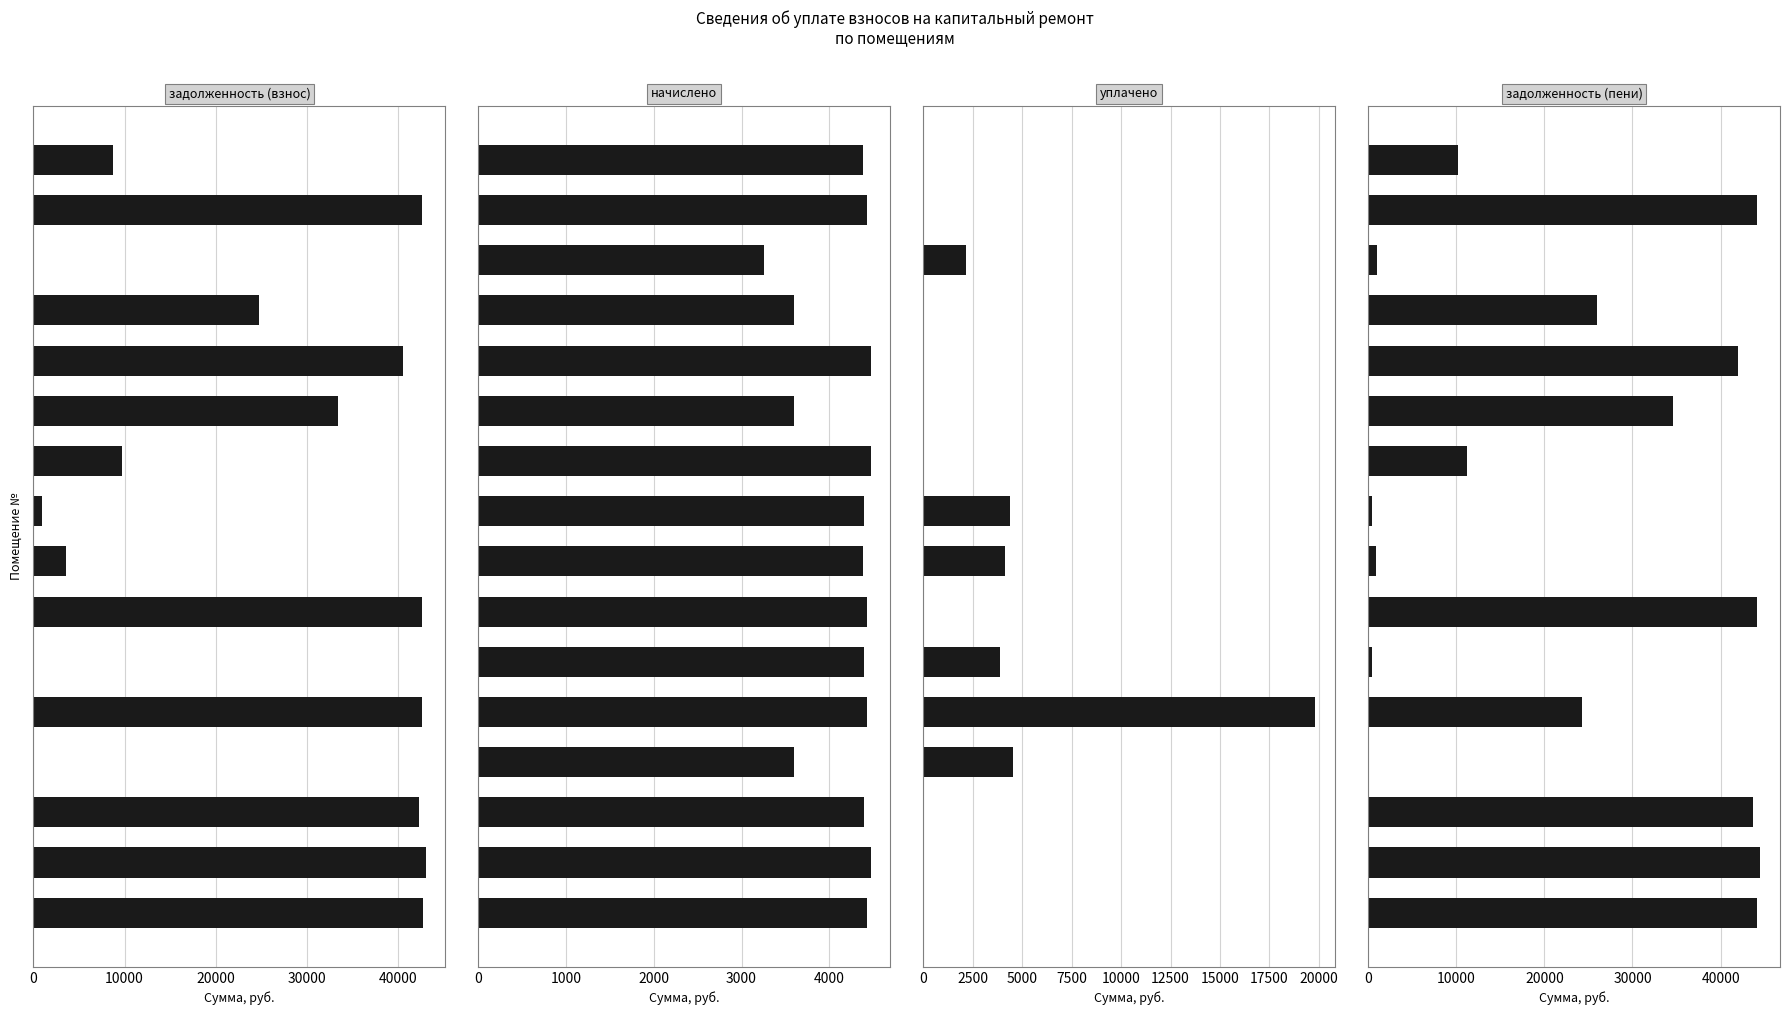

The задолженность (взнос) series shows 43027.9 at 10000. True or false?

True